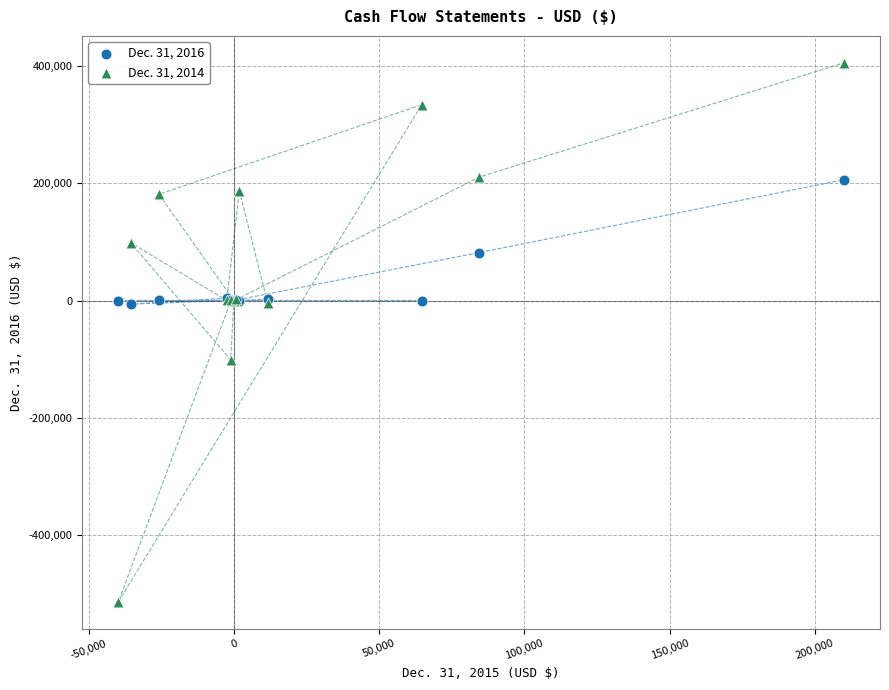

Which series reaches the maximum Y coordinate?

Dec. 31, 2014